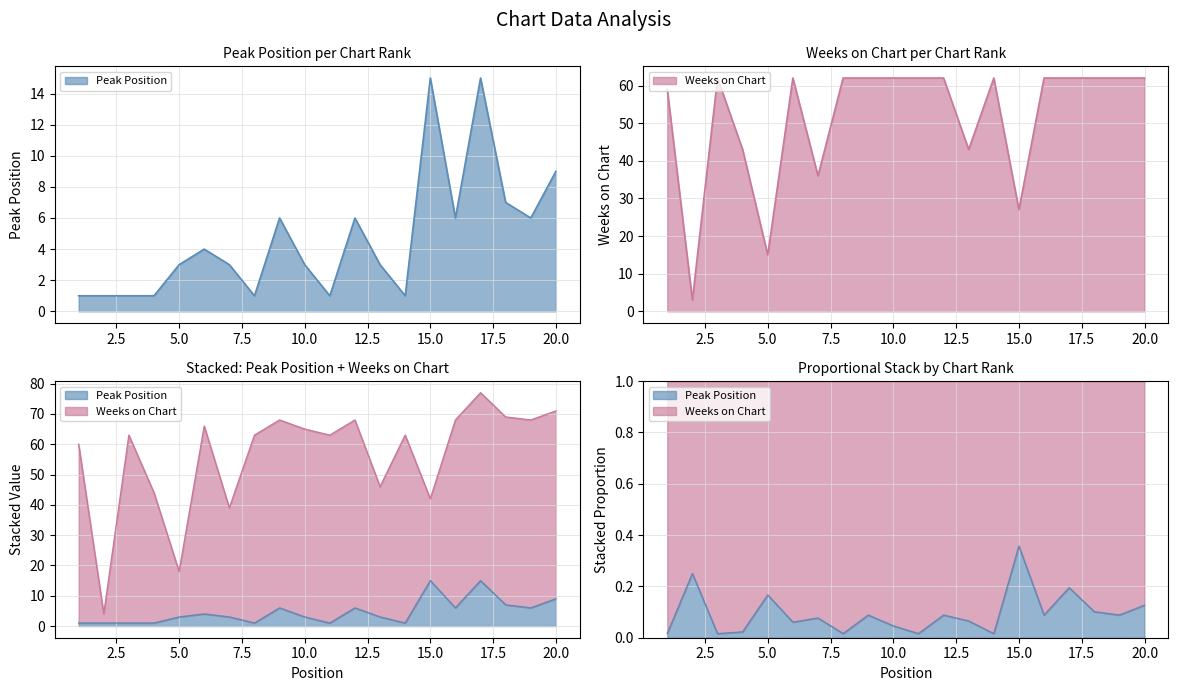

The Weeks on Chart series shows 110 at 18. True or false?

False